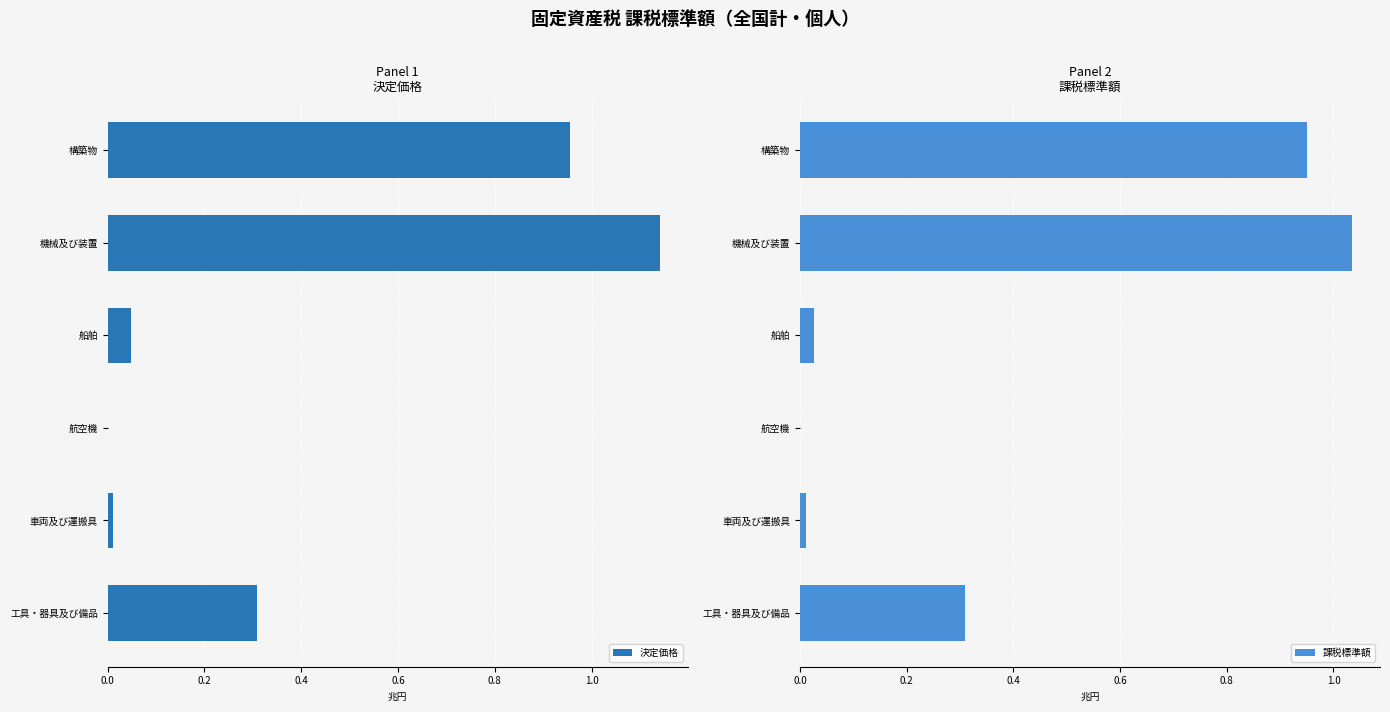

Rank the series by their maximum value, from lowest to highest.

課税標準額, 決定価格